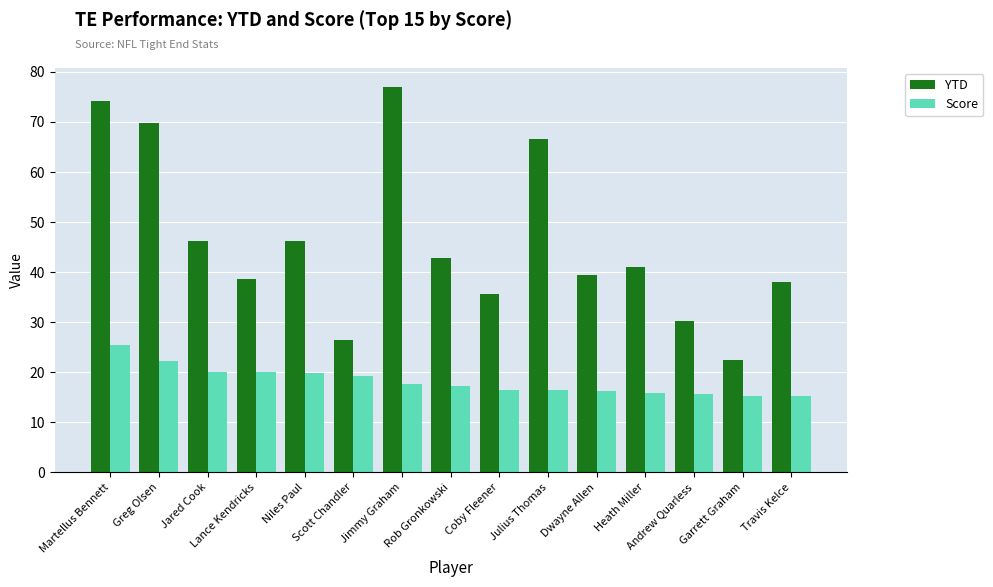

What is the difference between the Score values at Andrew Quarless and Niles Paul?

4.2